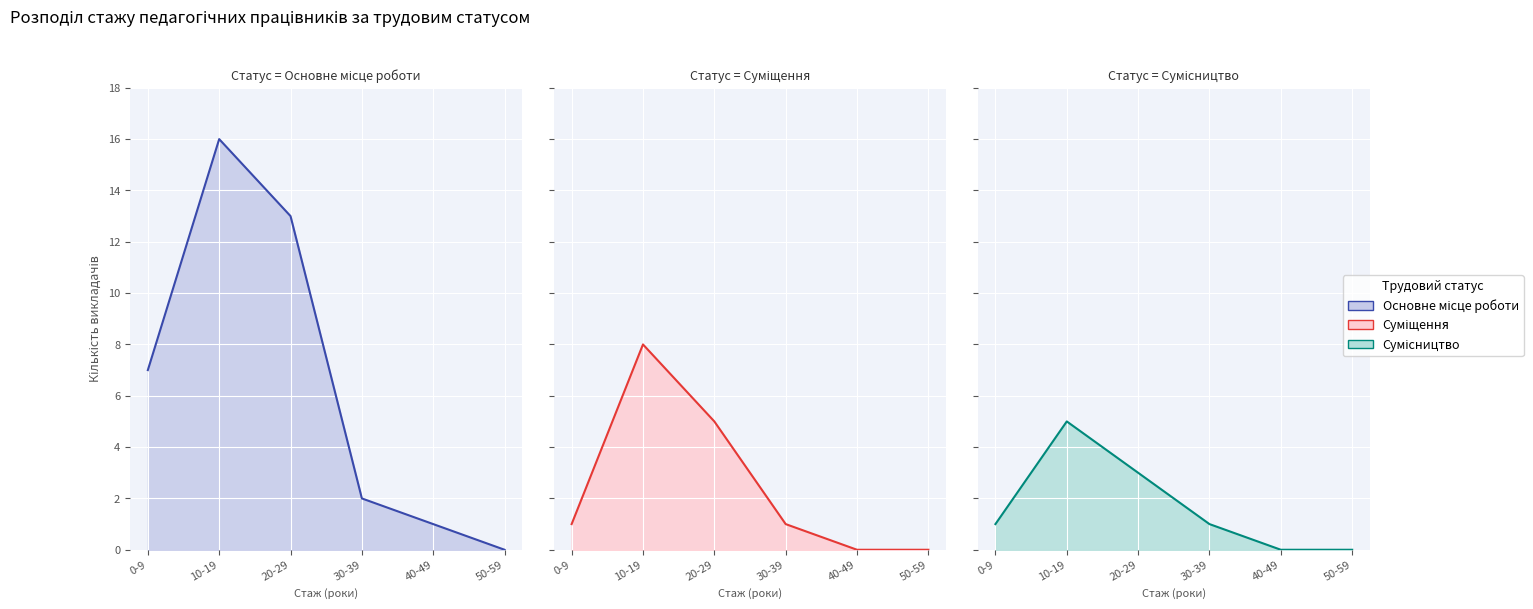

Between 30-39 and 0-9, which is larger?

0-9